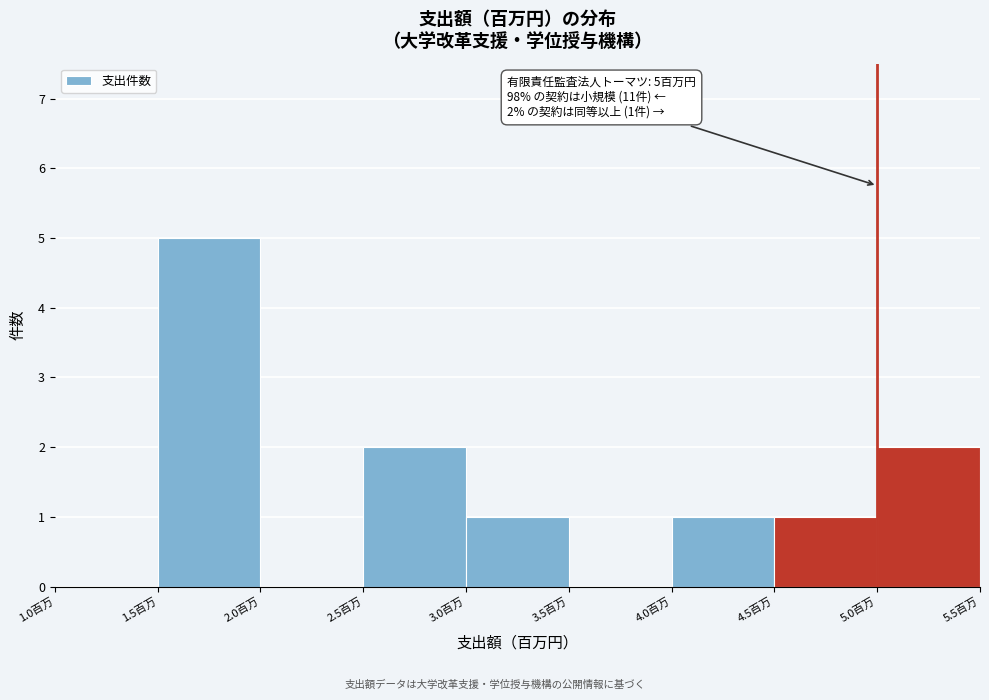

Over which range of the x-axis is the bar tallest?

1.5 to 2.0